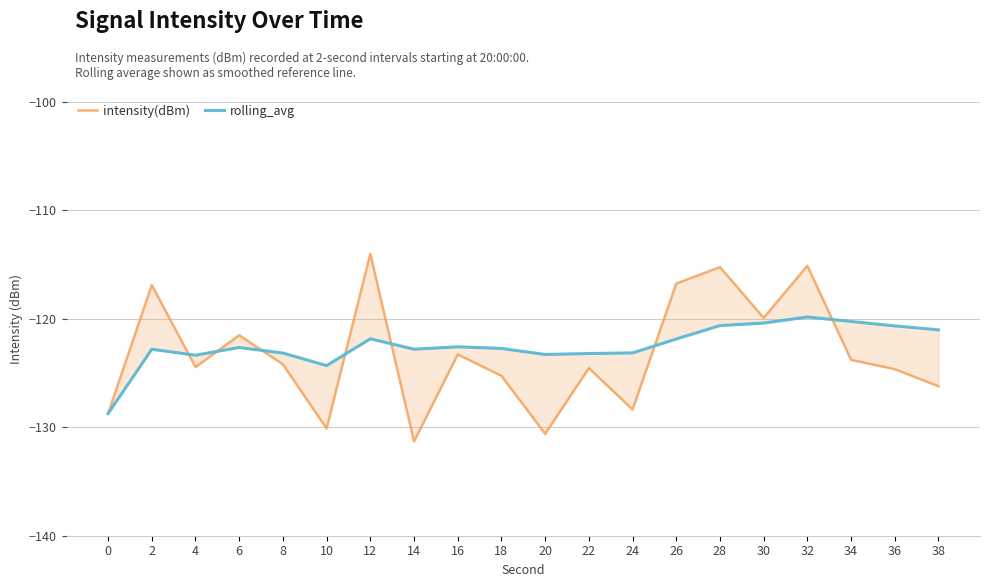

At which label does rolling_avg first exceed -122?

12